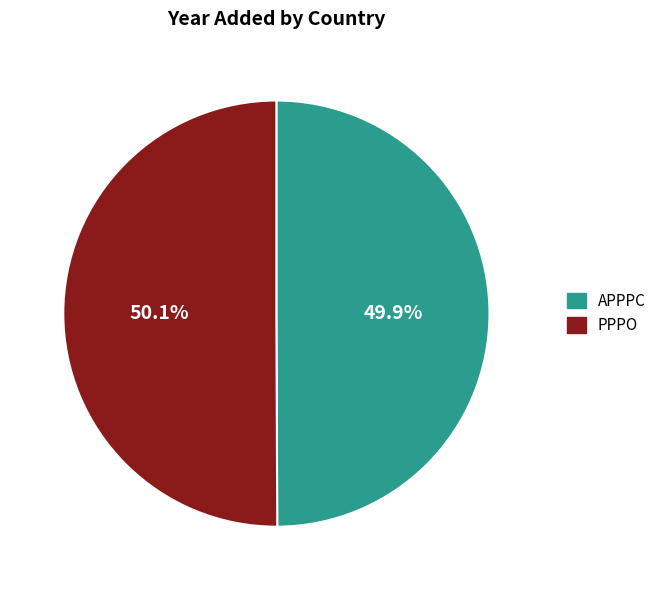

Is it true that PPPO is 44% of the pie?

False